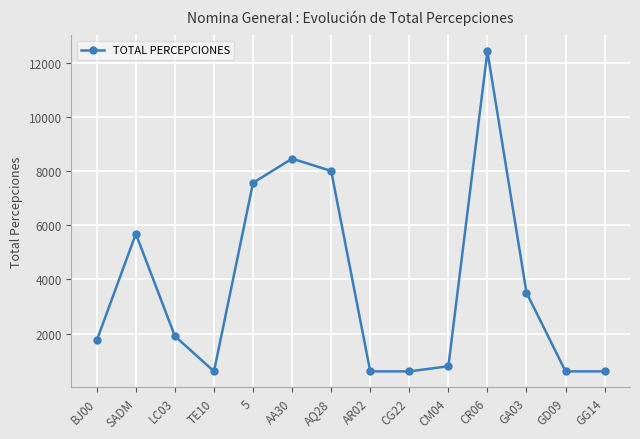

Where is the first local maximum?

SADM